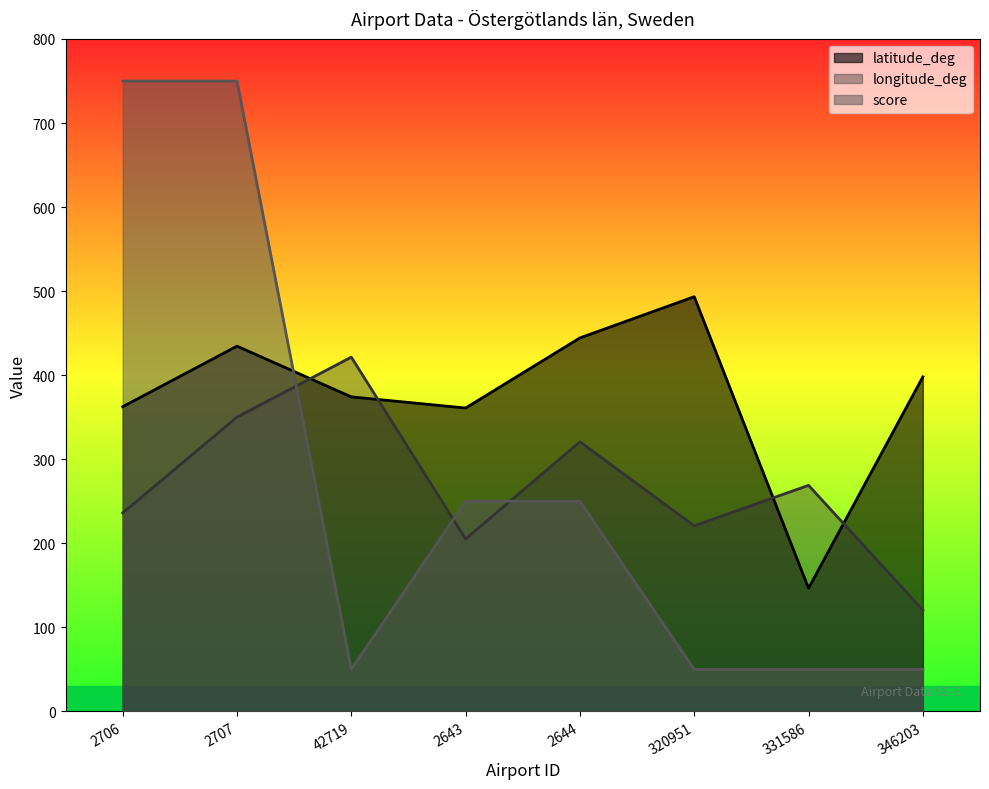

What is the difference between the maximum and minimum values in the latitude_deg series?

346.8